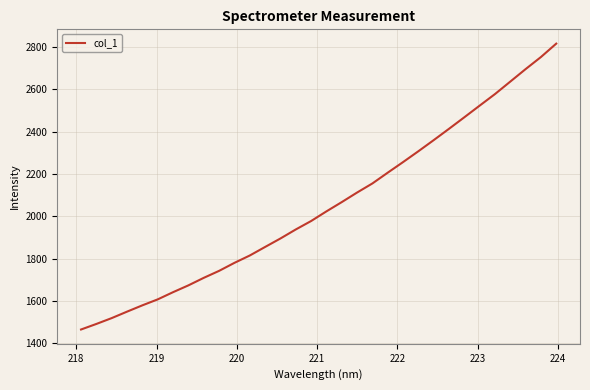

What is the minimum value shown in the chart?

1465.9